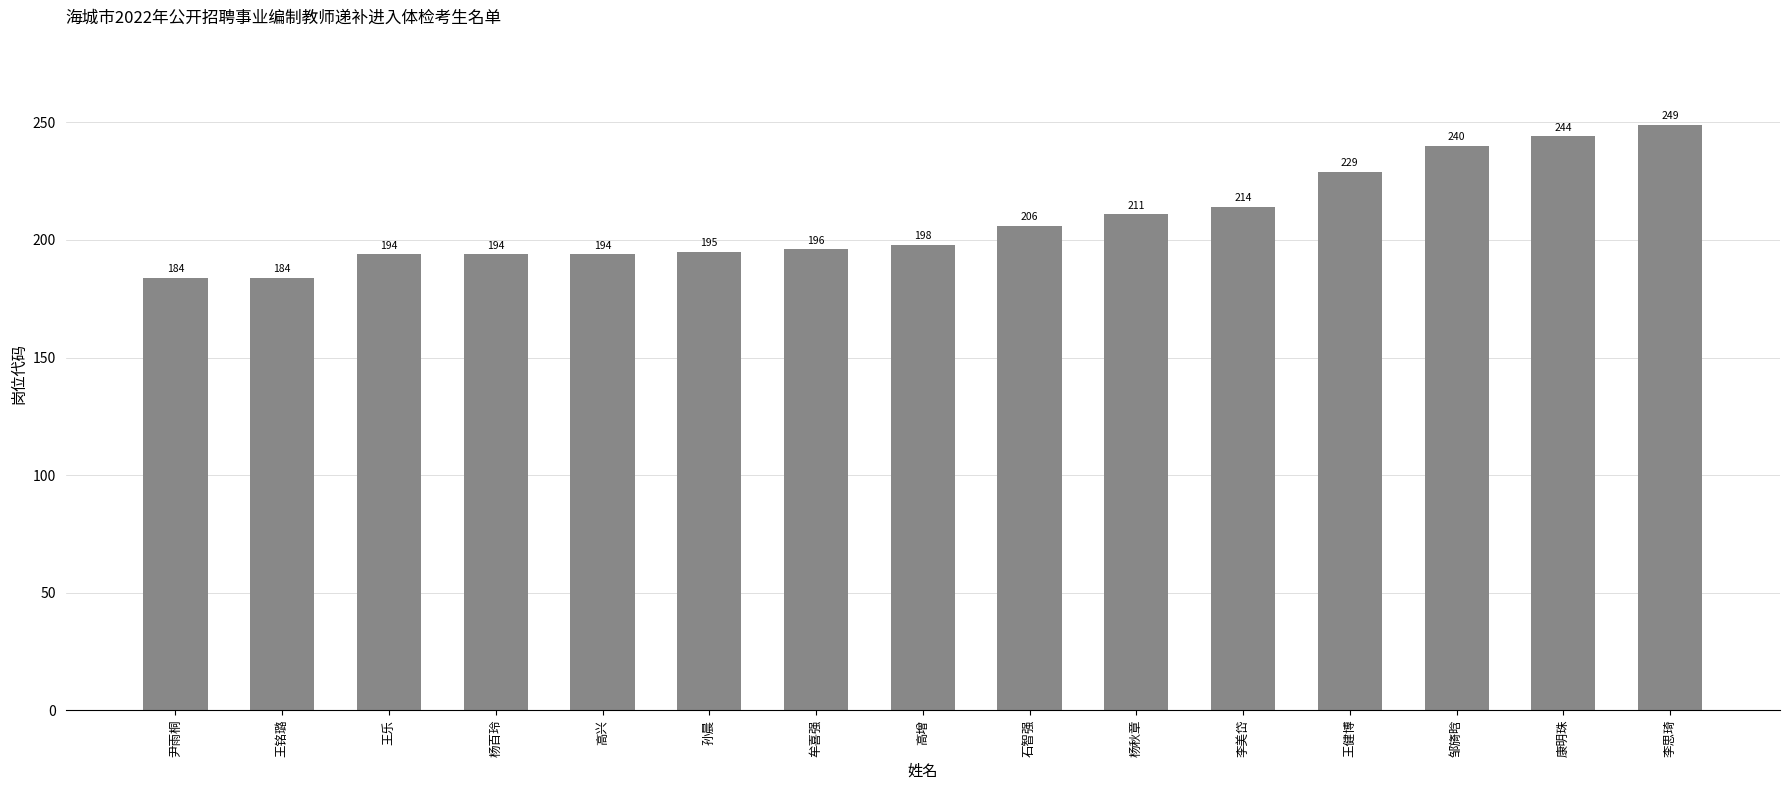

Is it true that the value at 康明珠 is 244?

True